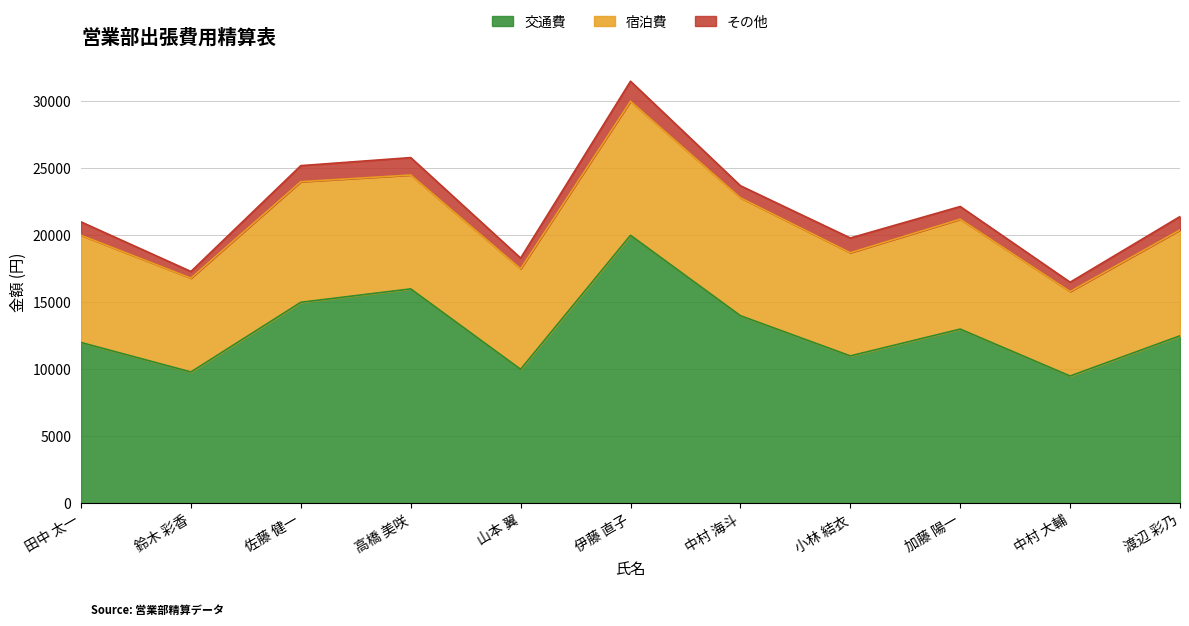

What position from the left is 中村 大輔?

10